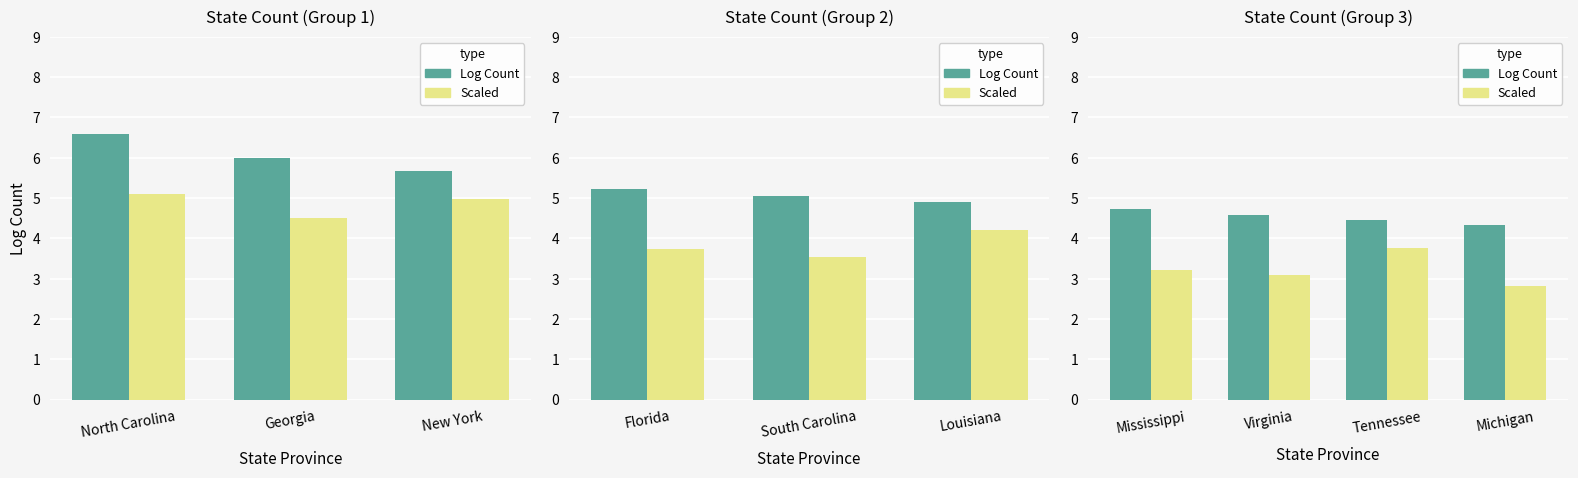

Which series has the largest total across all categories?

Log Count